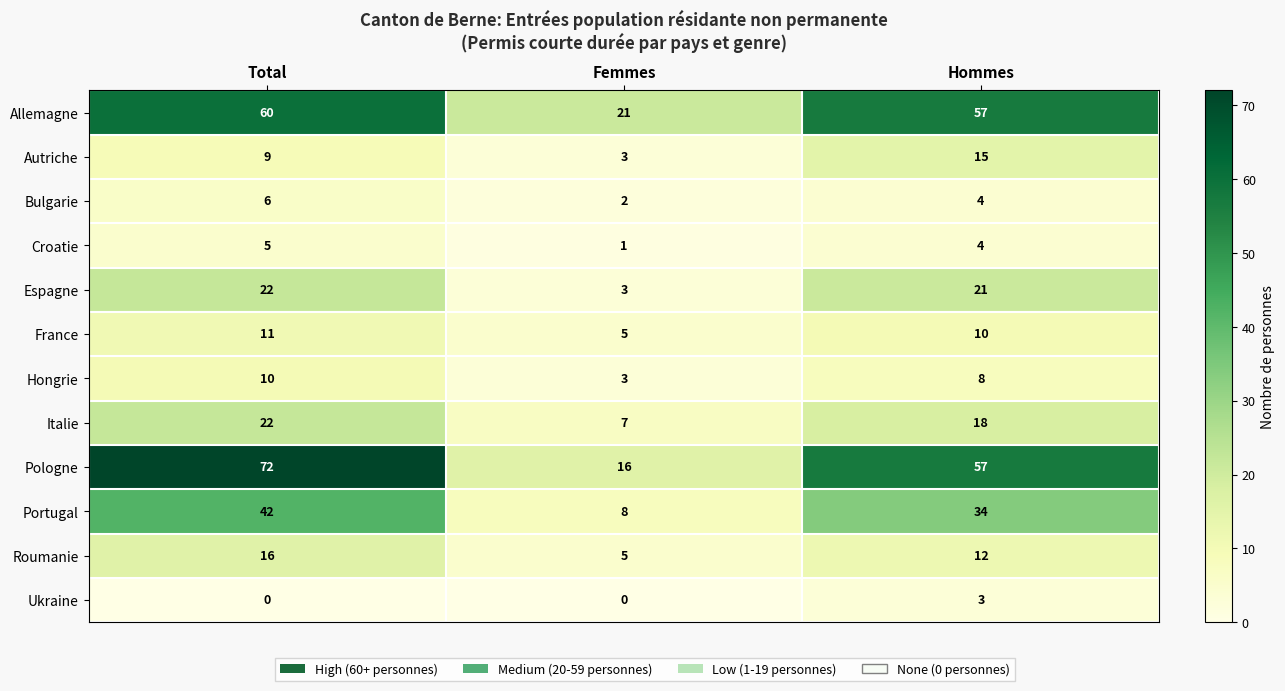

Count the Roumanie values in the range 5 to 16.

3